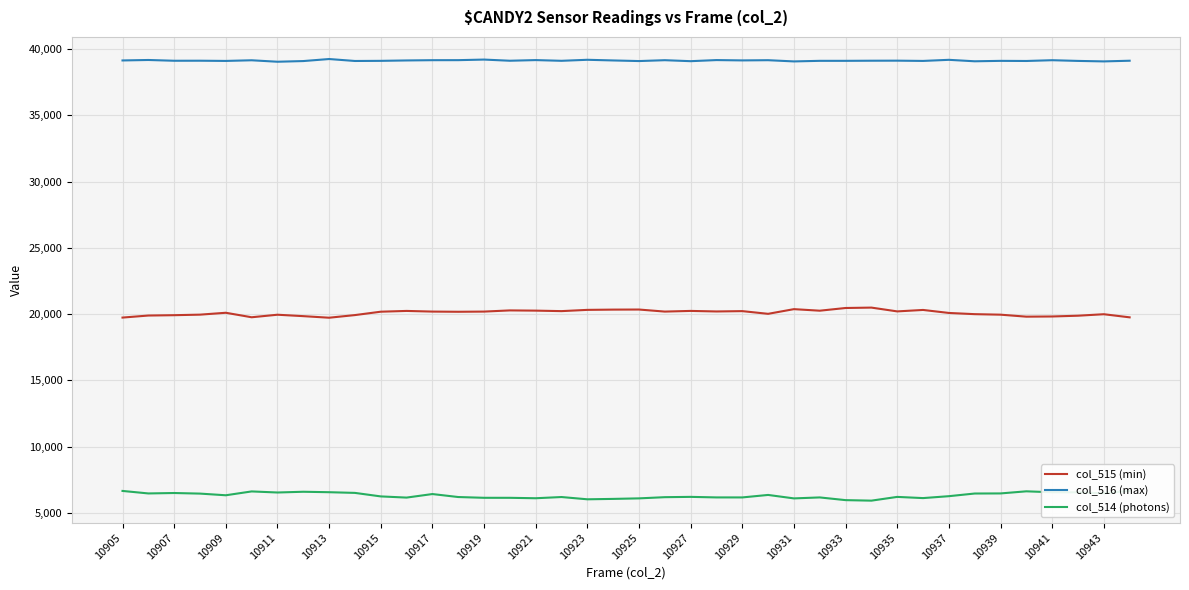

True or false: col_515 (min) and col_516 (max) cross at least once.

False